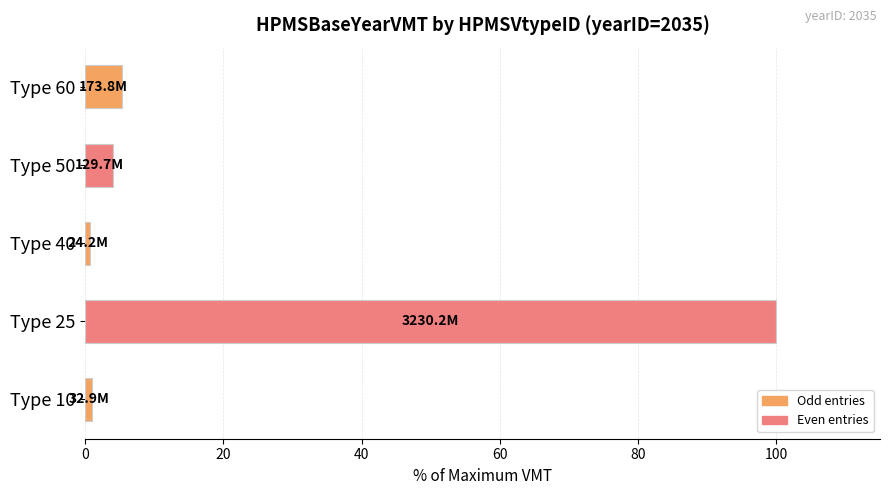

What is the difference between the maximum and minimum values?

99.3